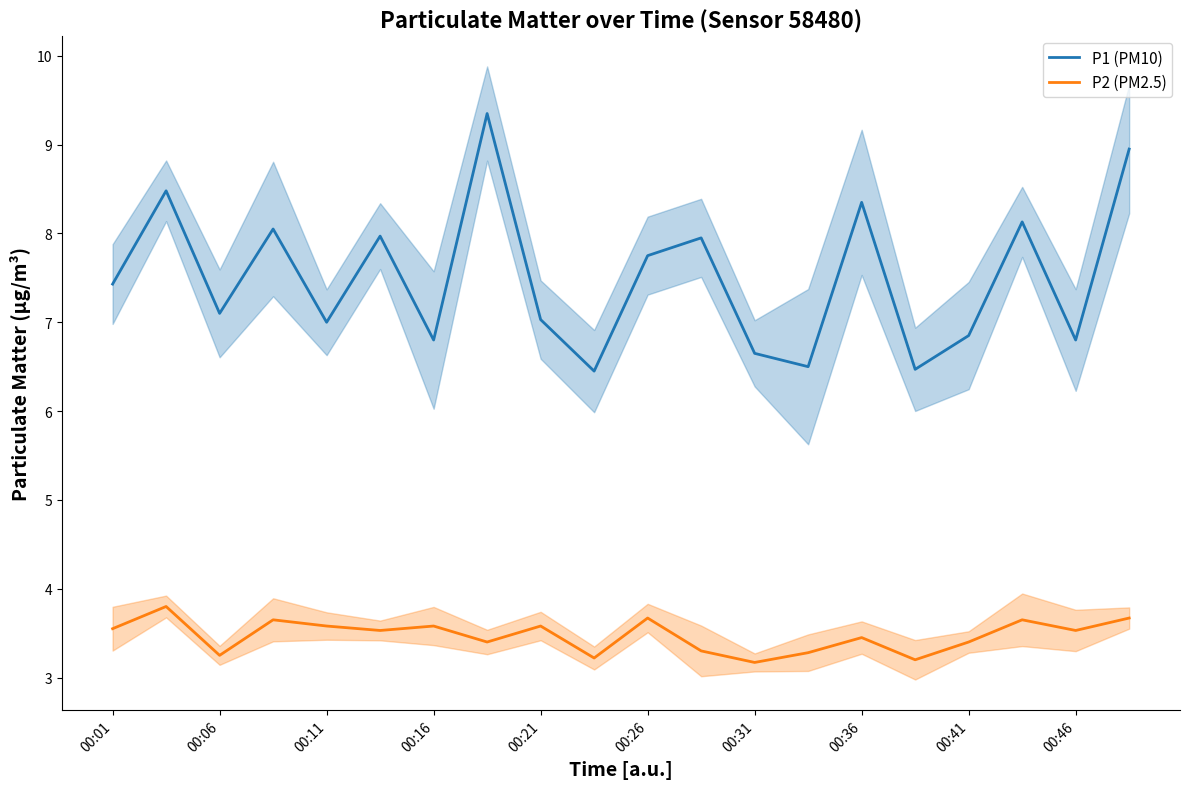

True or false: P1 and P2 intersect in this chart.

False